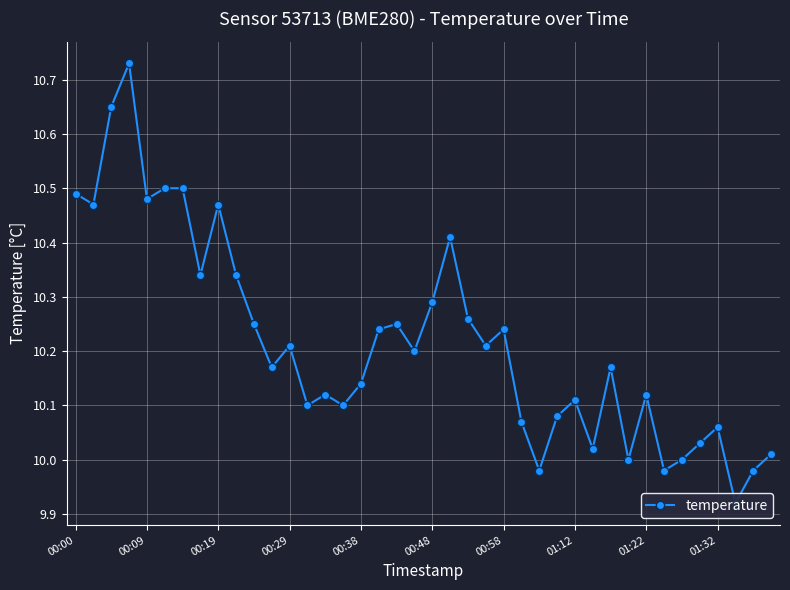

What is the difference between the maximum and second lowest values?

0.8